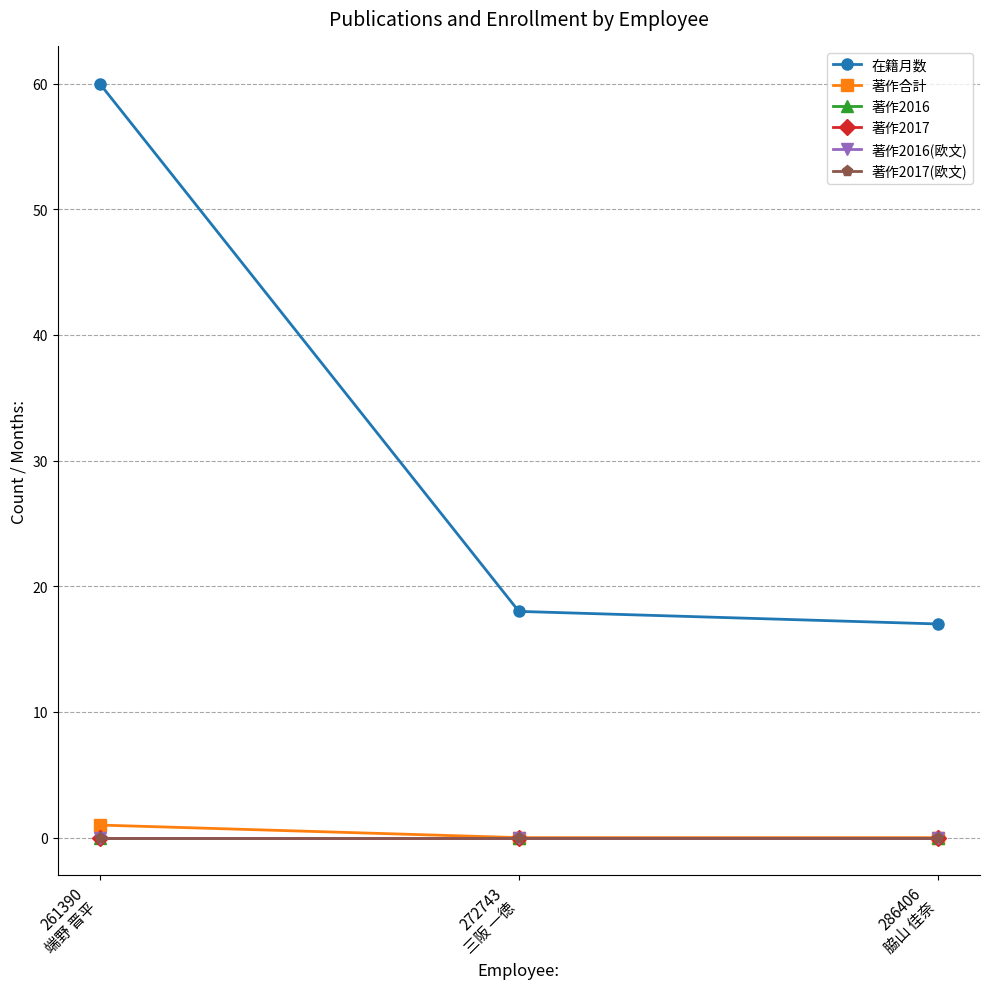

List the series in order of their peak value, highest first.

在籍月数, 著作合計, 著作2016, 著作2017, 著作2016(欧文), 著作2017(欧文)